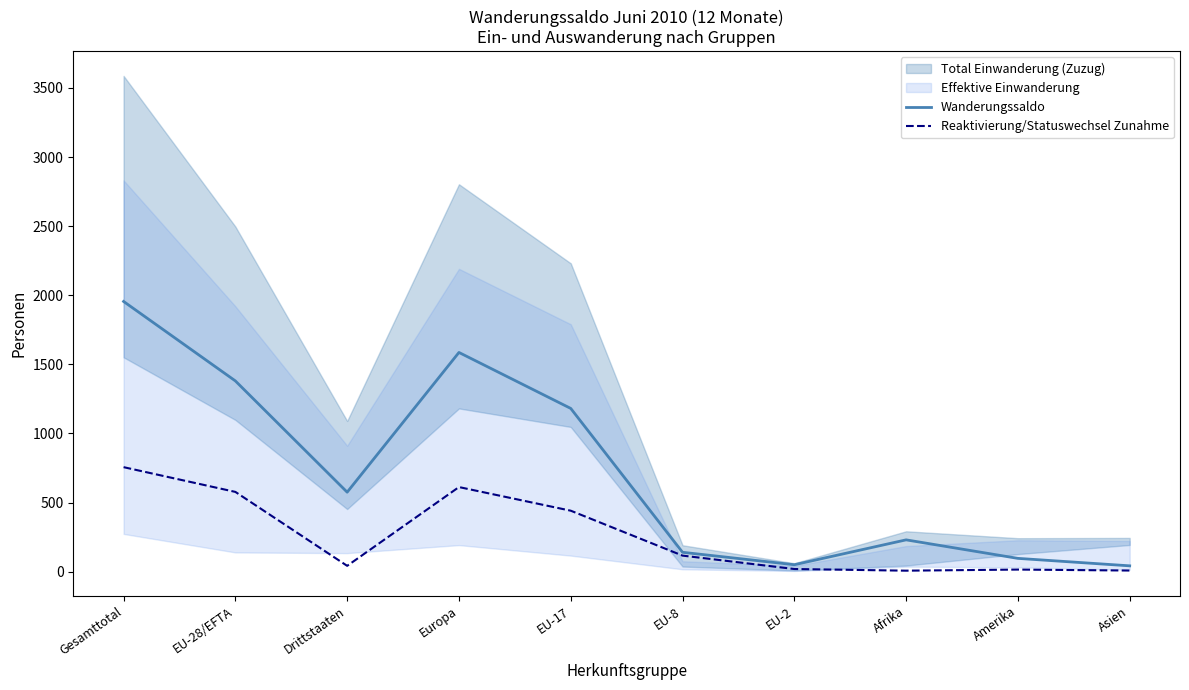

Is it true that Reaktivierung/Statuswechsel Zunahme equals 116 at EU-8?

True